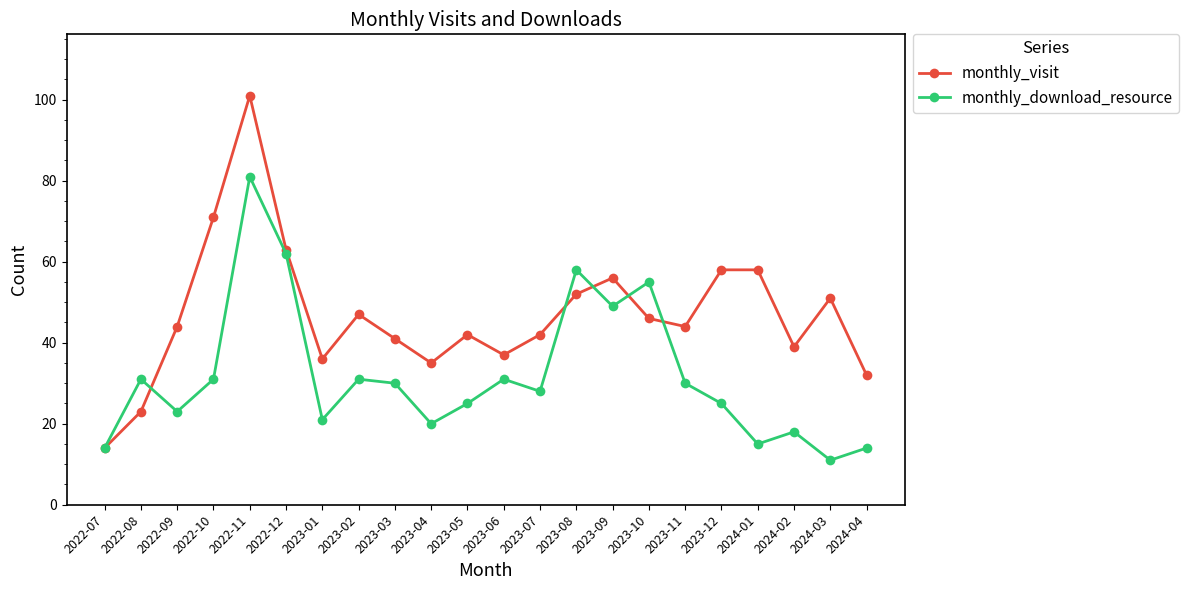

How many values in the monthly_download_resource series are below 30?

11